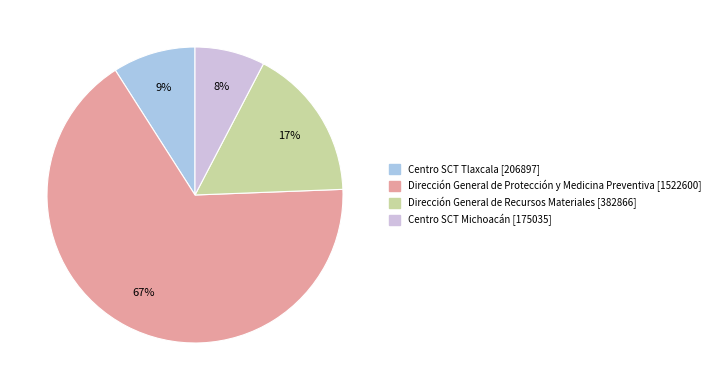

Is Dirección General de Protección y Medicina Preventiva the majority of the pie?

Yes